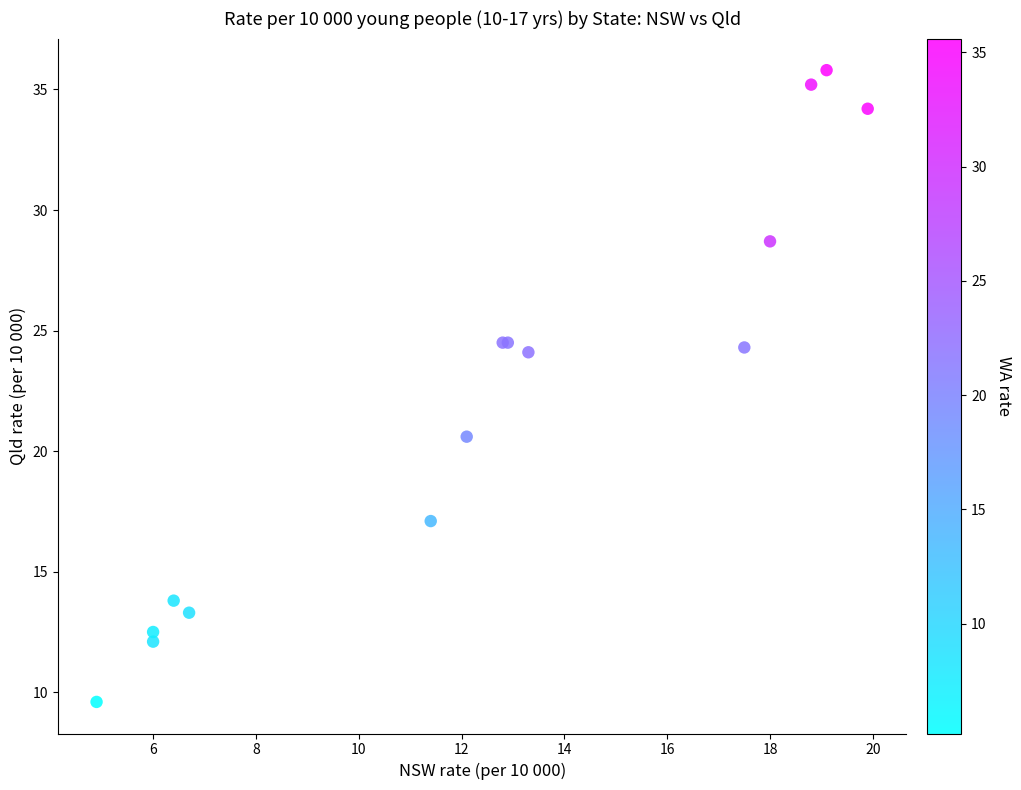

What Y value in the scatter plot is closest to 22?

20.6